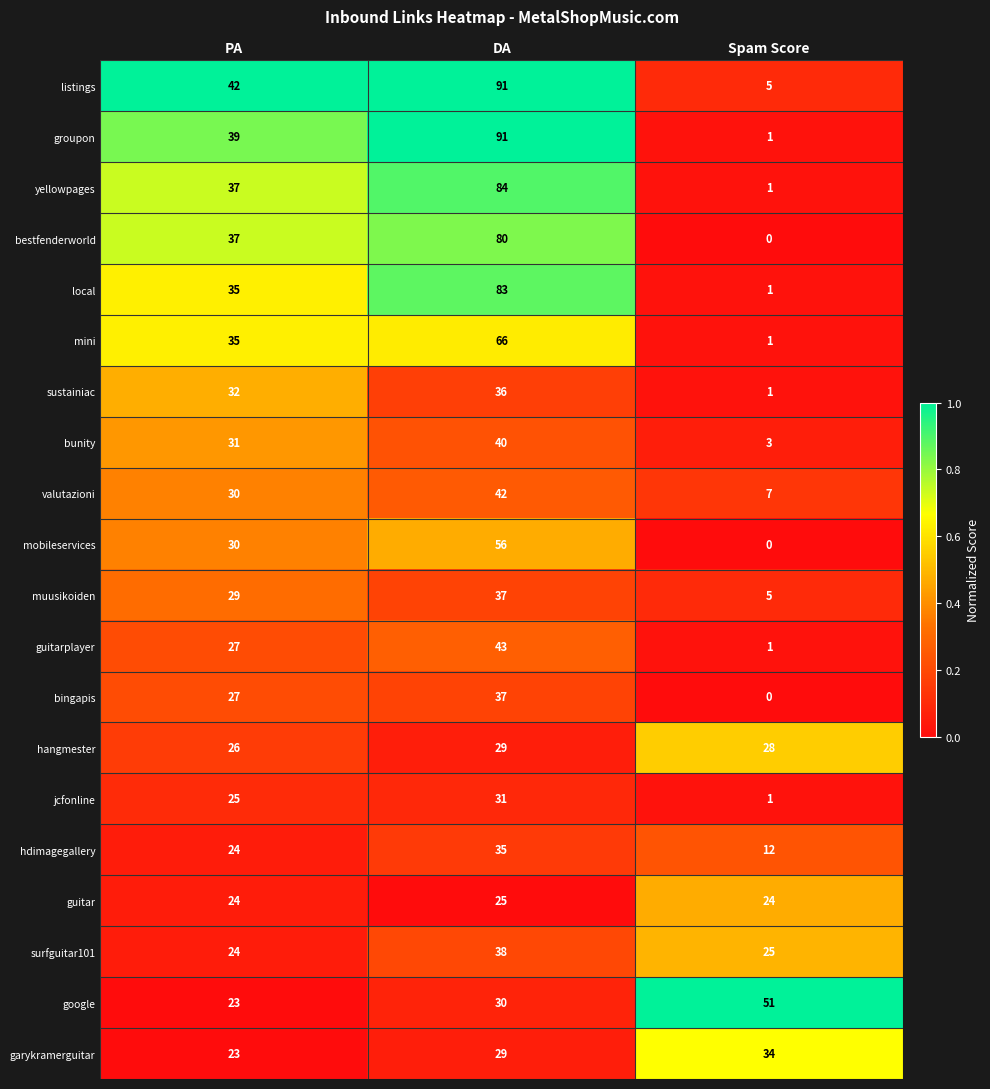

What value does the jcfonline series have at PA?

25